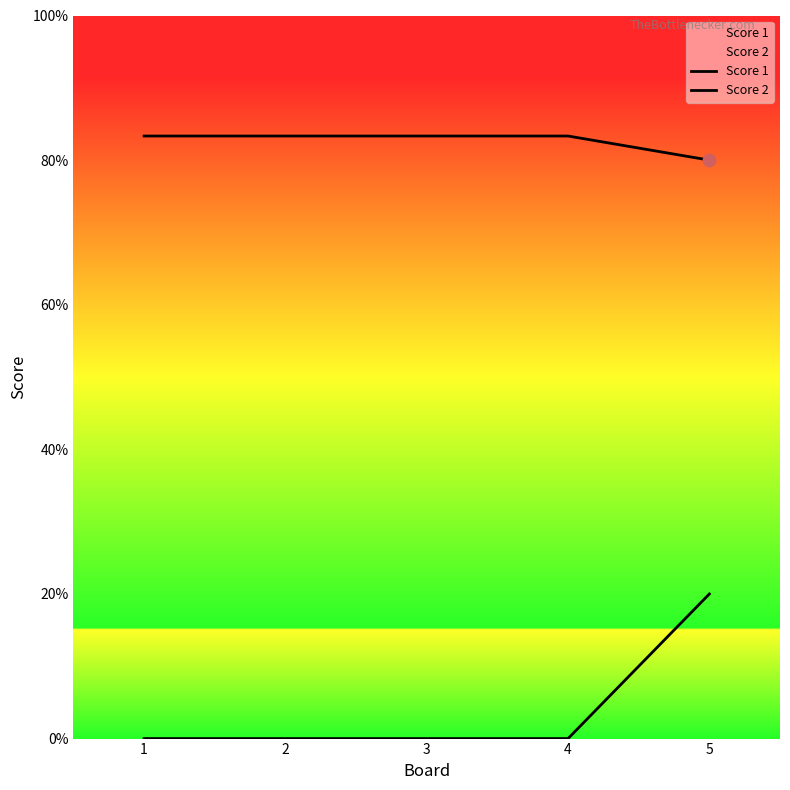

Which series has the largest Y range (max minus min)?

Score 2